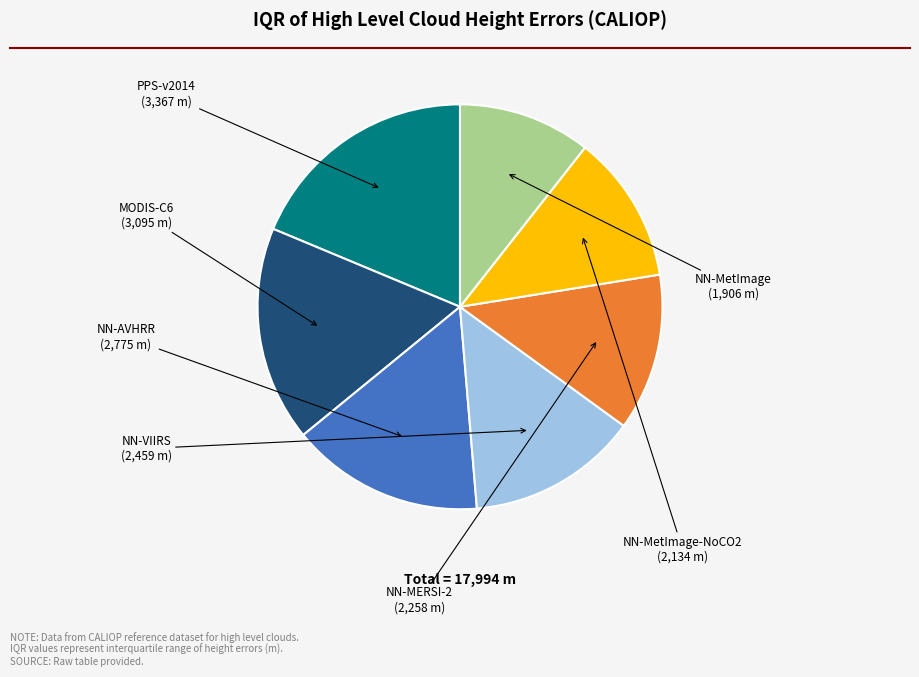

The MODIS-C6 slice represents 17% of the pie. True or false?

True